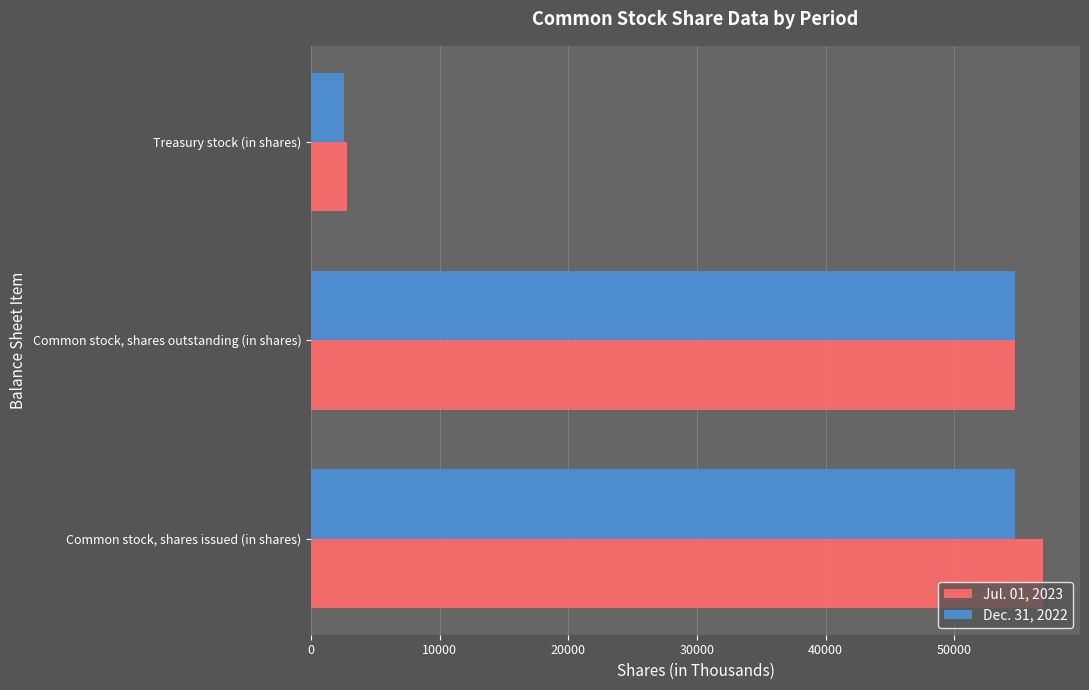

What are all the series names shown in the legend?

Jul. 01, 2023, Dec. 31, 2022